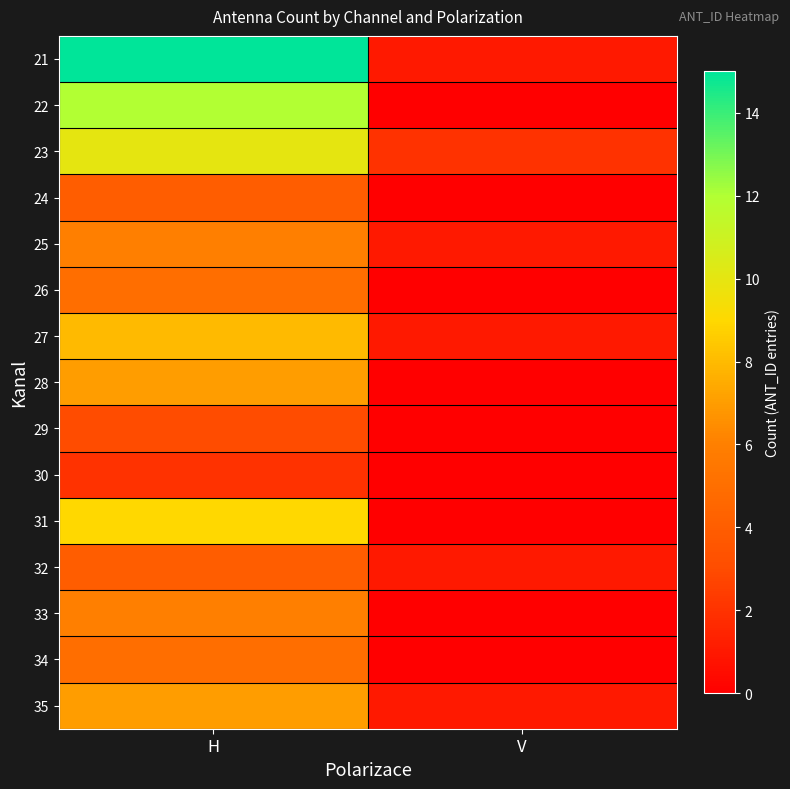

Reading left to right, extract all data points from this chart.

21: H=15	V=1
22: H=12	V=0
23: H=10	V=2
24: H=4	V=0
25: H=6	V=1
26: H=5	V=0
27: H=8	V=1
28: H=7	V=0
29: H=3	V=0
30: H=2	V=0
31: H=9	V=0
32: H=4	V=1
33: H=6	V=0
34: H=5	V=0
35: H=7	V=1